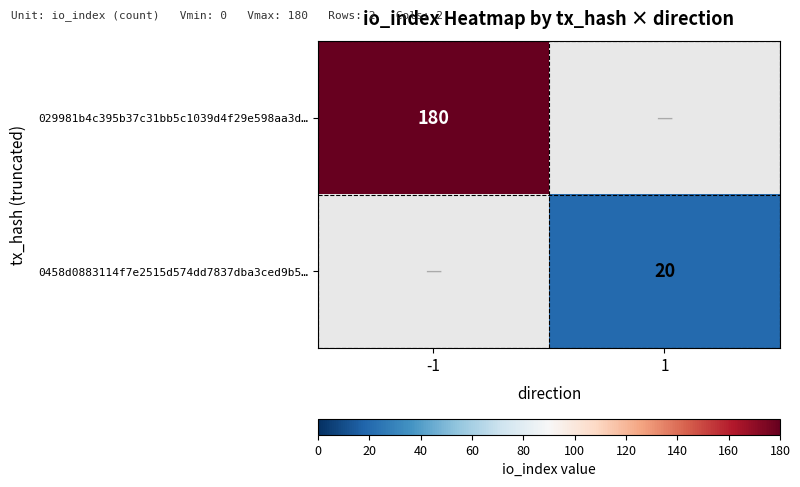

Is it true that 0458d0883114f7e2515d574dd7837dba3ced9b5… equals 28 at 1?

False